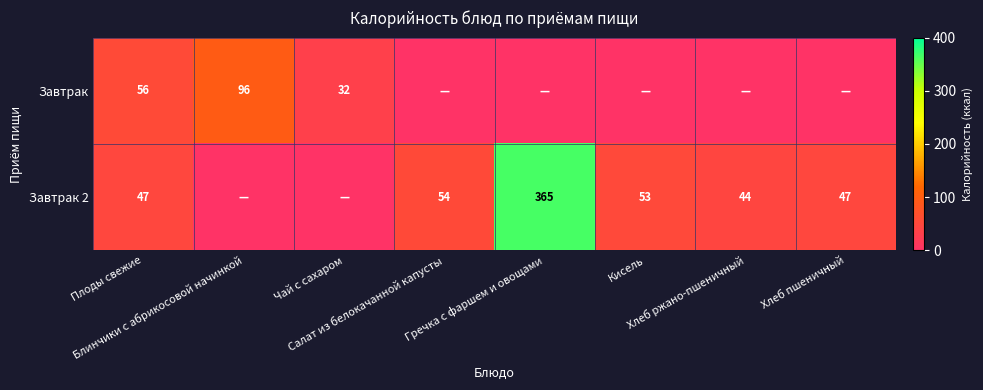

Where does the Завтрак 2 series first go above 47?

Салат из белокачанной капусты